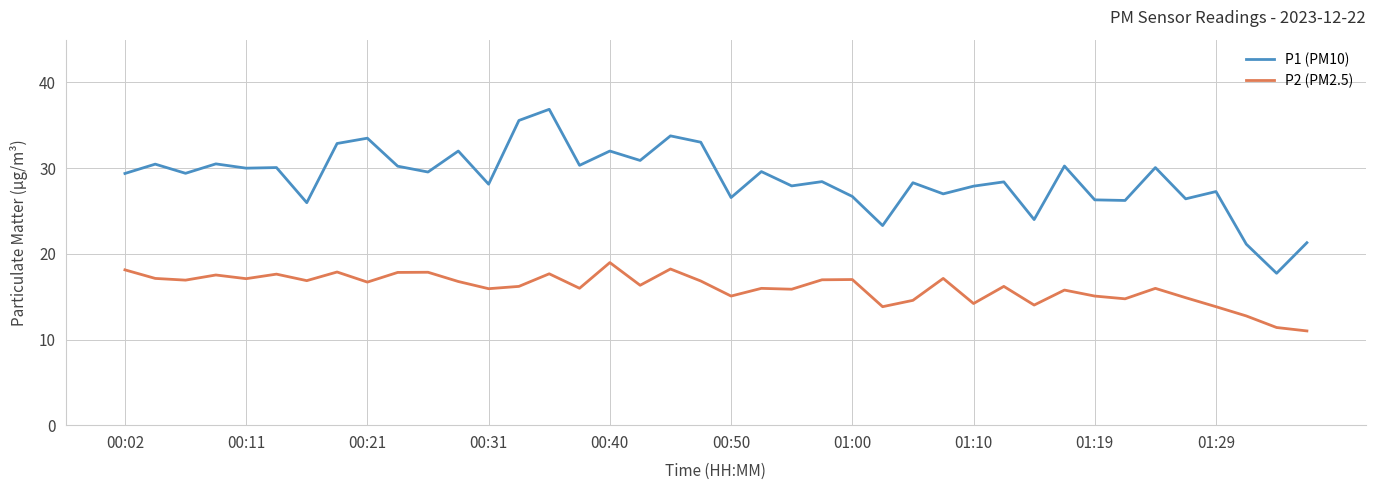

True or false: P1 (PM10) and P2 (PM2.5) cross at least once.

False